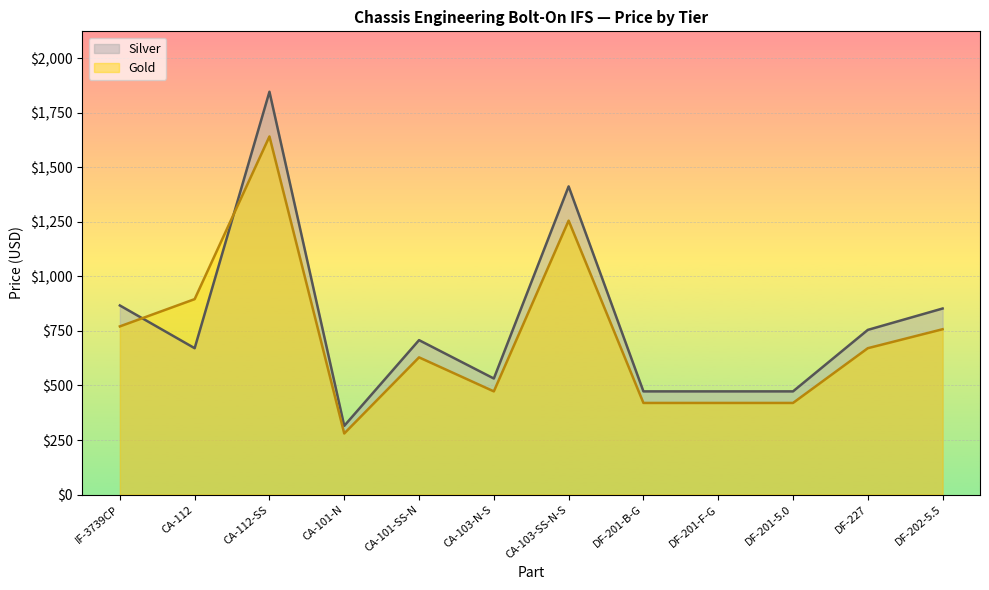

What is the sum of the Silver values at CA-101-N and DF-202-5.5?

1168